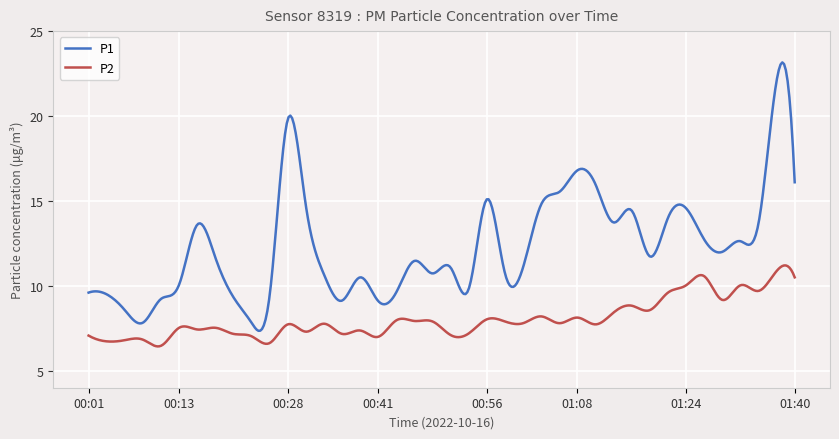

True or false: P1 and P2 cross at least once.

False